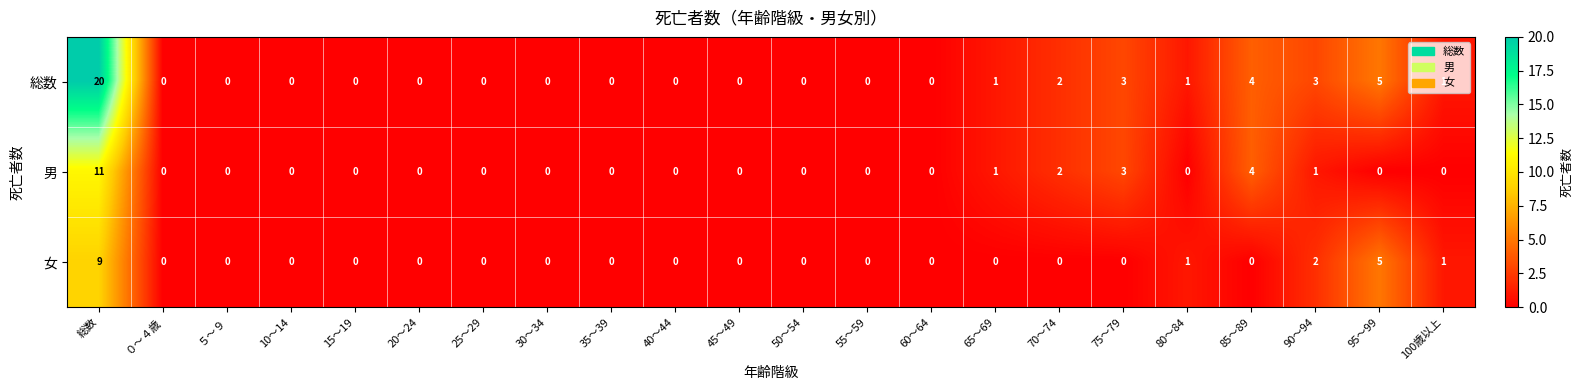

True or false: 総数 has a value of 0 at 55～59.

True